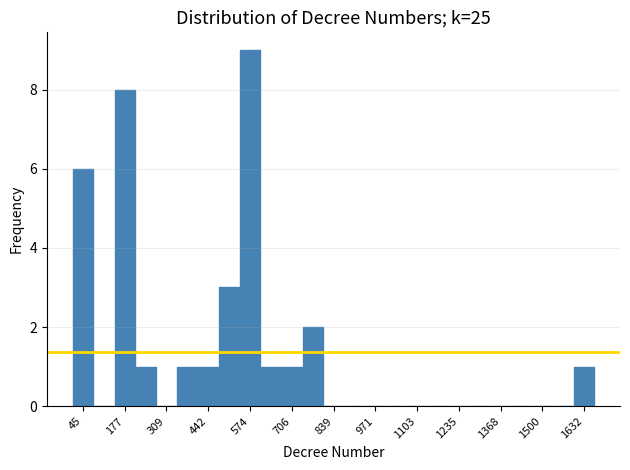

Around what value on the x-axis is the tallest bar? Give the approximate position of its centre, as read against the axis.

580